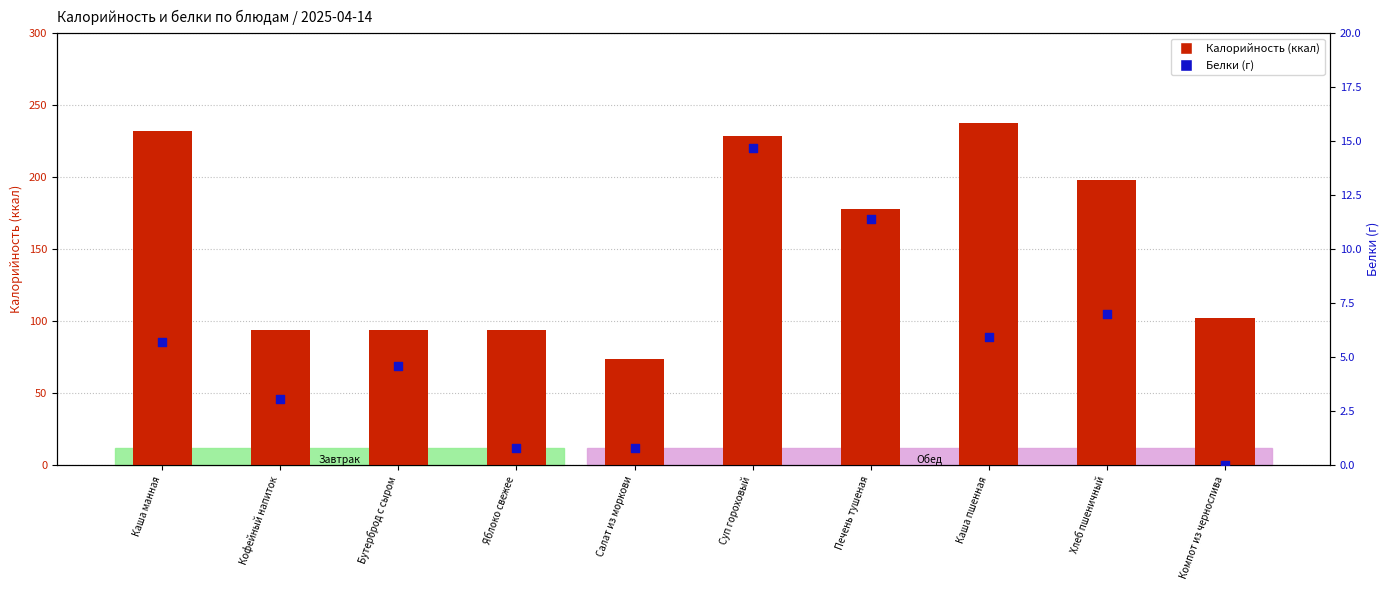

Which series reaches the maximum Y coordinate?

Калорийность